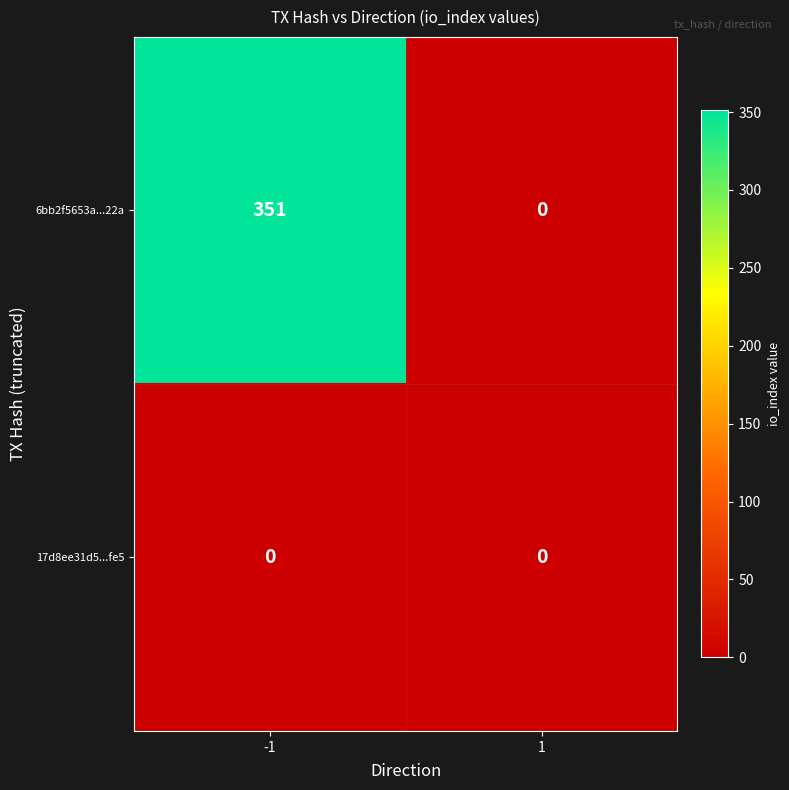

How many categories are shown in the chart?

2